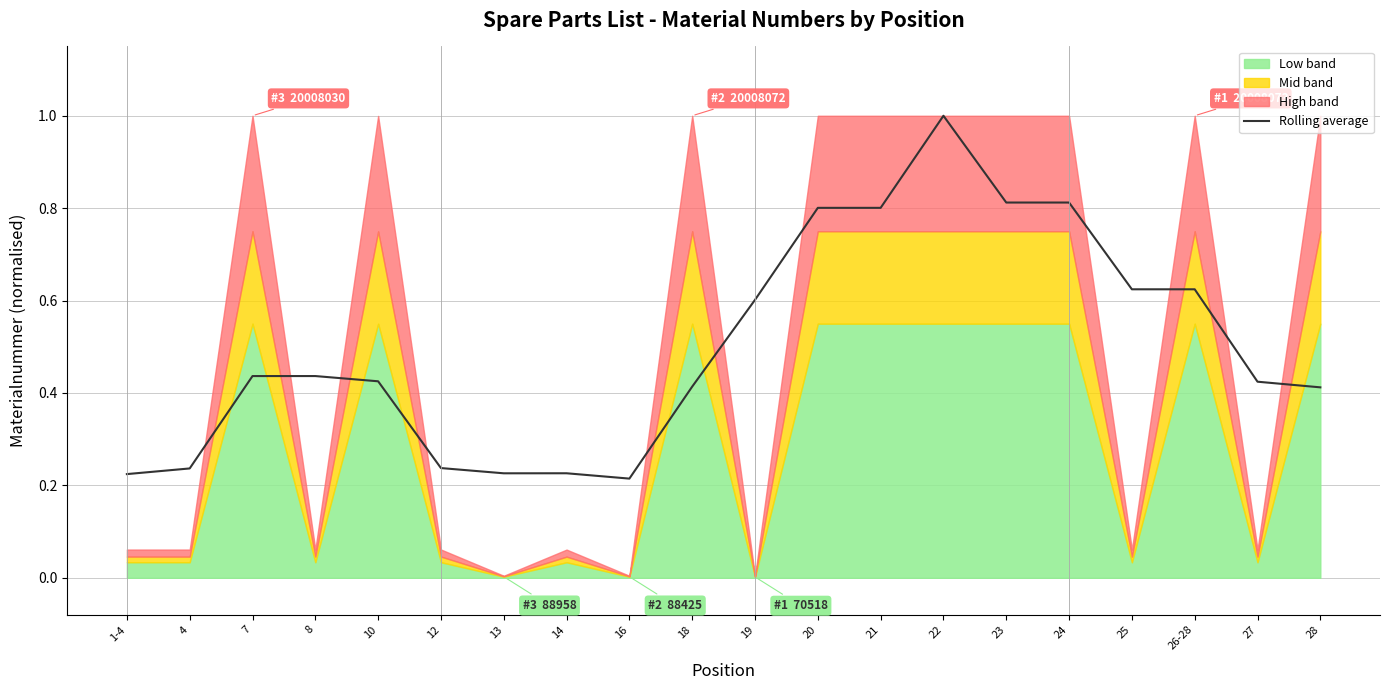

Which category has the highest value in the Rolling average series?

22